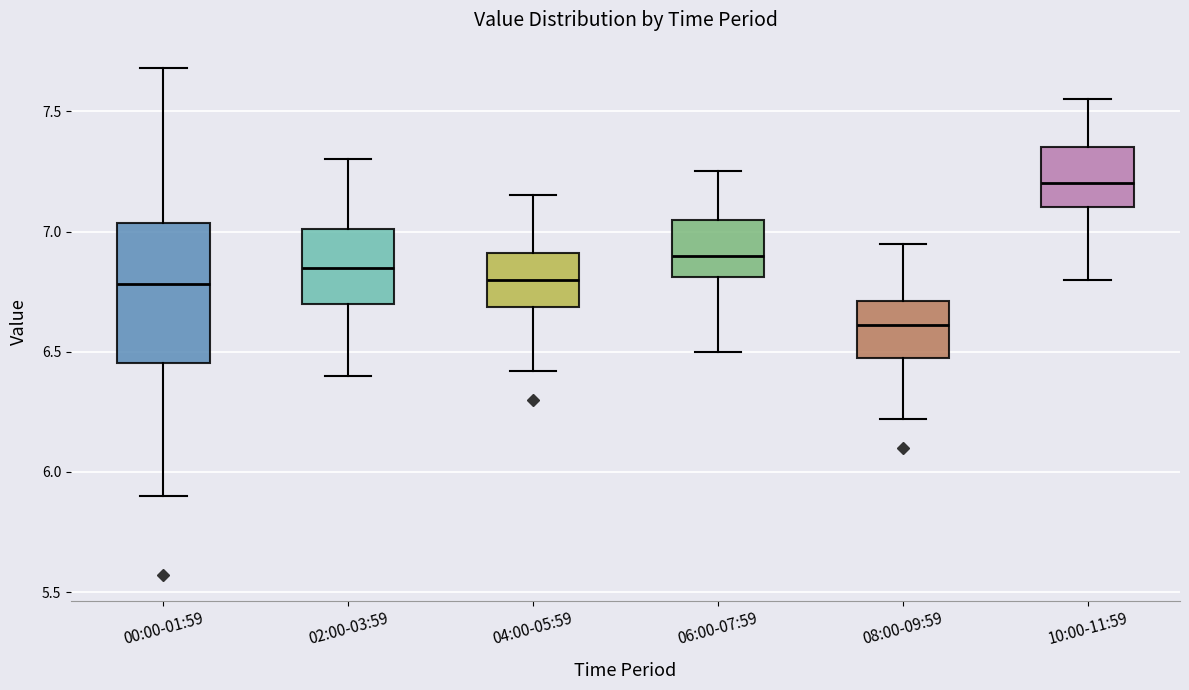

Reading left to right, transcribe this box plot: for each box, give where its median line is, the range the box spans, and where its two whiskers end, as read against the y-axis. The values are not printed on the chart, so give them approximately, as read against the axis.

00:00-01:59: median 6.80, box 6.45 to 7.05, whiskers 5.90 to 7.70
02:00-03:59: median 6.85, box 6.70 to 7.00, whiskers 6.40 to 7.30
04:00-05:59: median 6.80, box 6.70 to 6.90, whiskers 6.40 to 7.15
06:00-07:59: median 6.90, box 6.80 to 7.05, whiskers 6.50 to 7.25
08:00-09:59: median 6.60, box 6.45 to 6.70, whiskers 6.20 to 6.95
10:00-11:59: median 7.20, box 7.10 to 7.35, whiskers 6.80 to 7.55